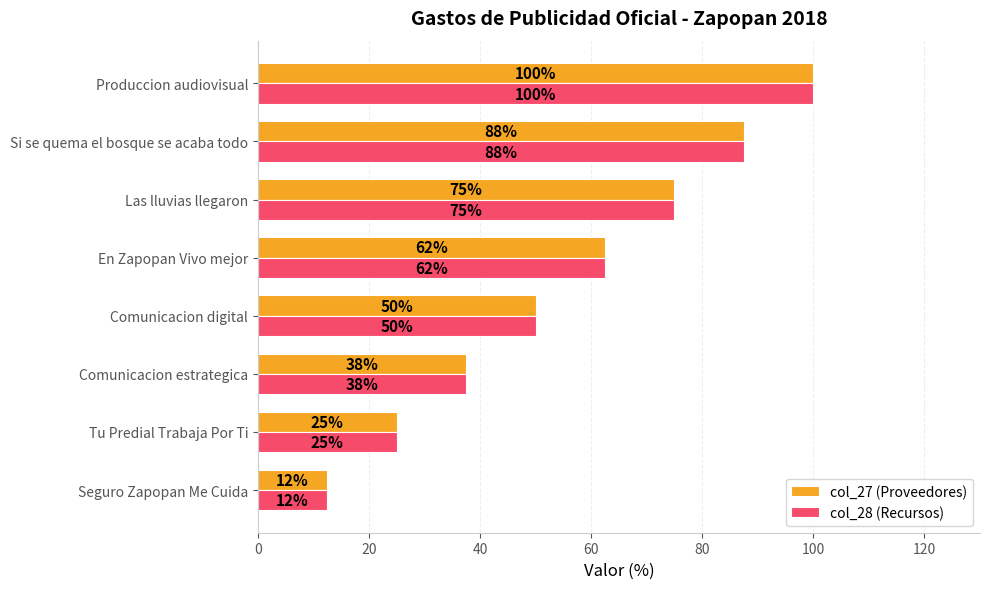

At which category is the sum across all series the highest?

Produccion audiovisual